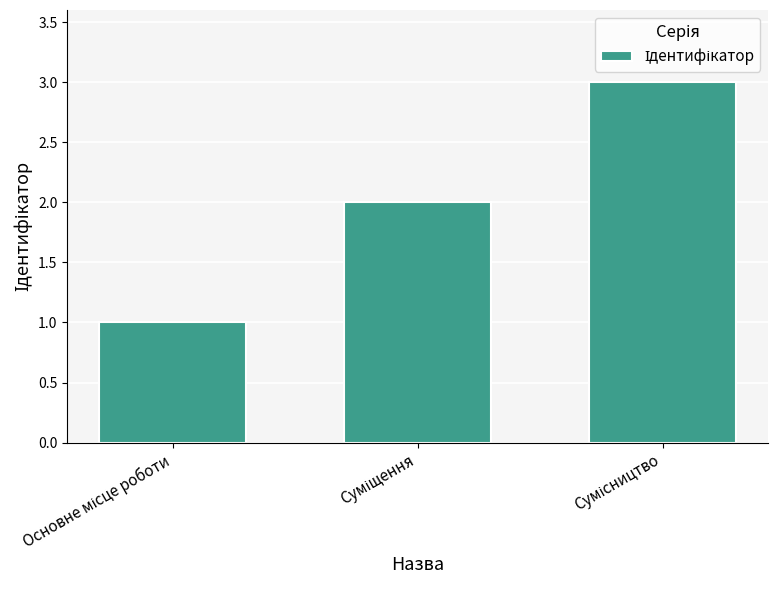

What is the greatest value displayed?

3